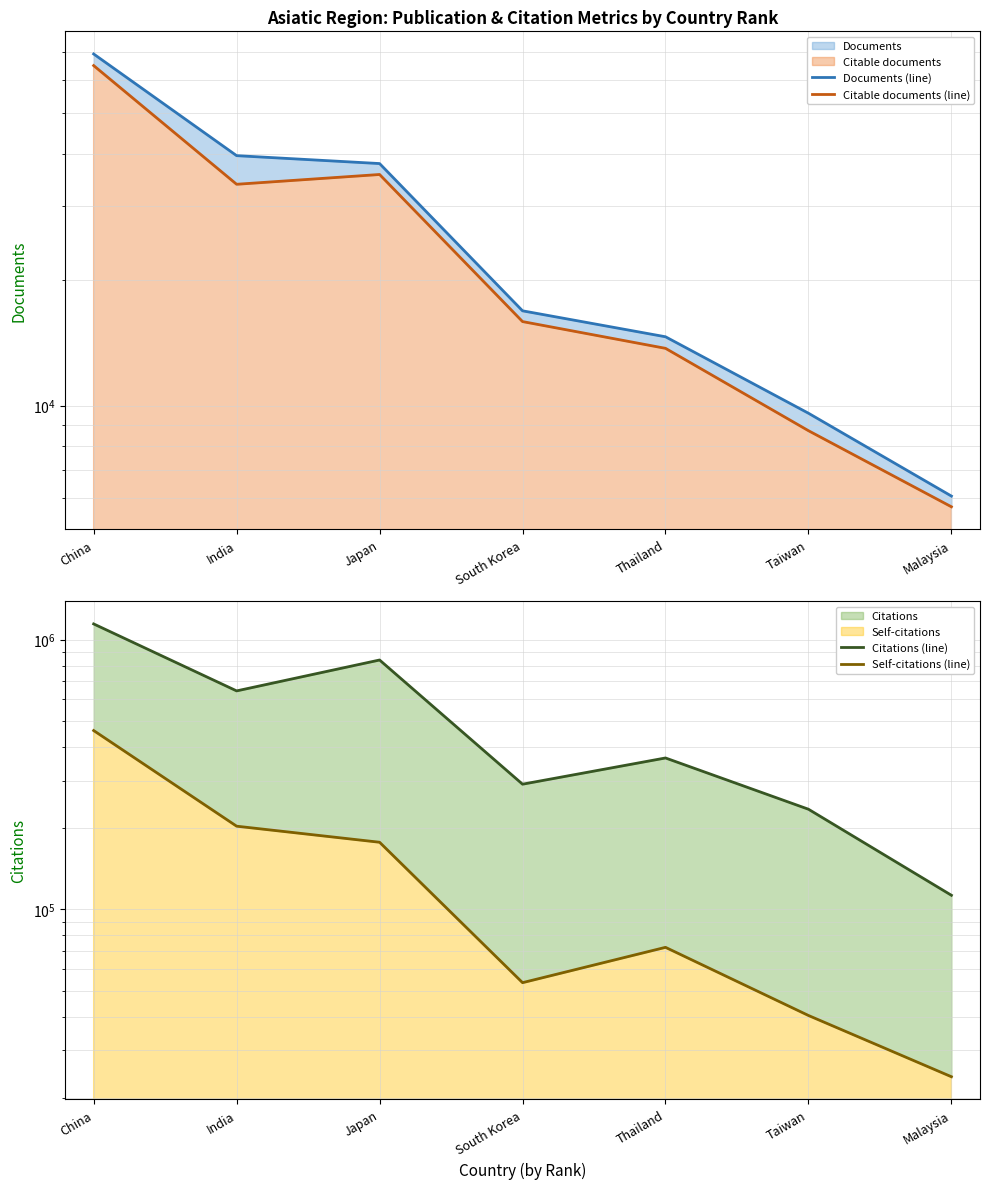

Is it true that Citations (line) equals 972108 at India?

False